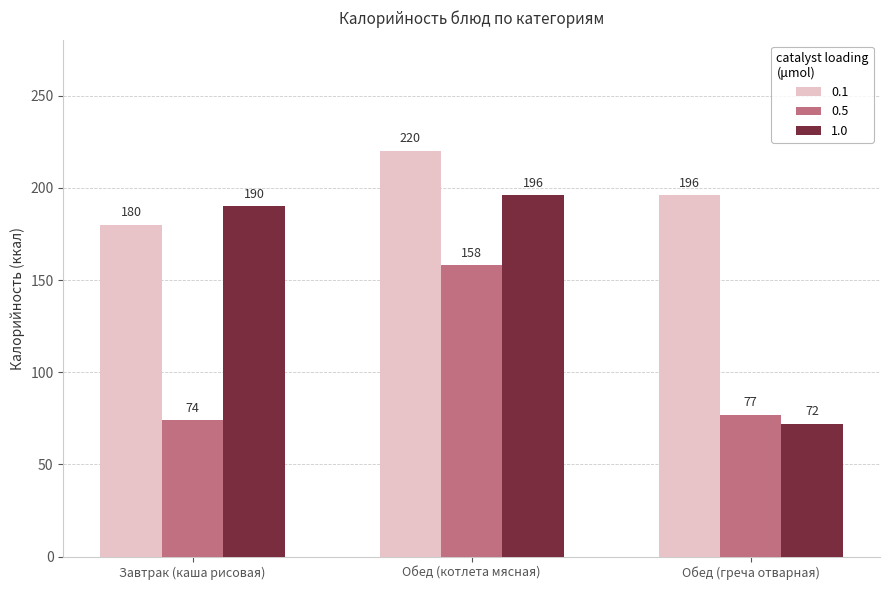

List the series in order of their overall mean, lowest first.

0.5, 1.0, 0.1